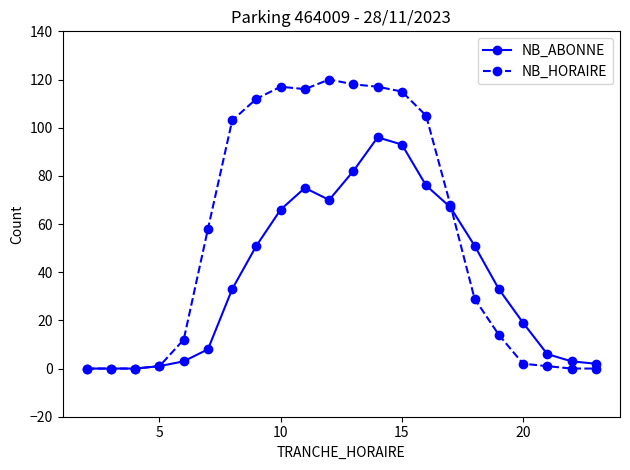

True or false: NB_HORAIRE and NB_ABONNE cross at least once.

True